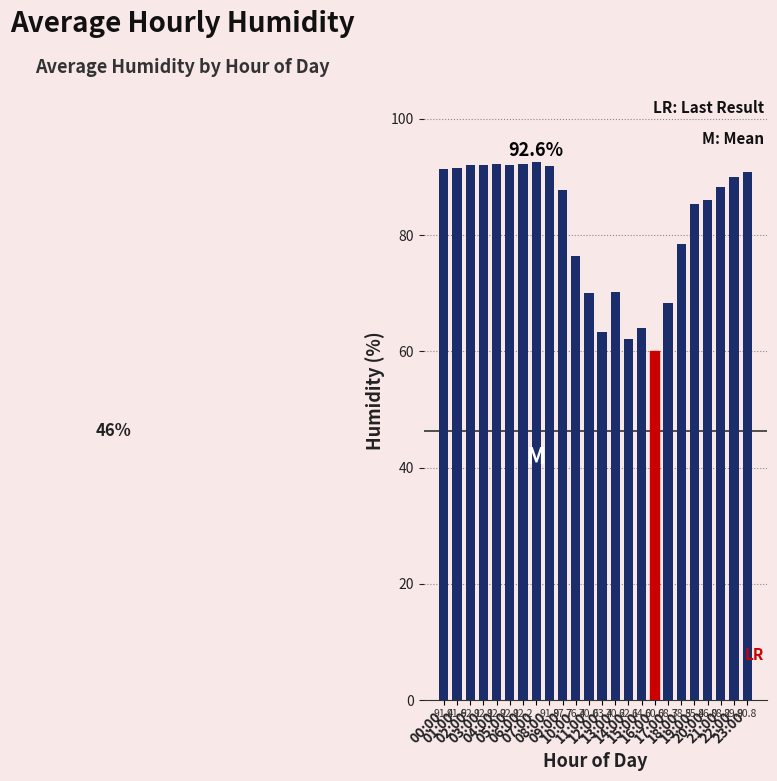

The value at 08:00 is 41.4. True or false?

False